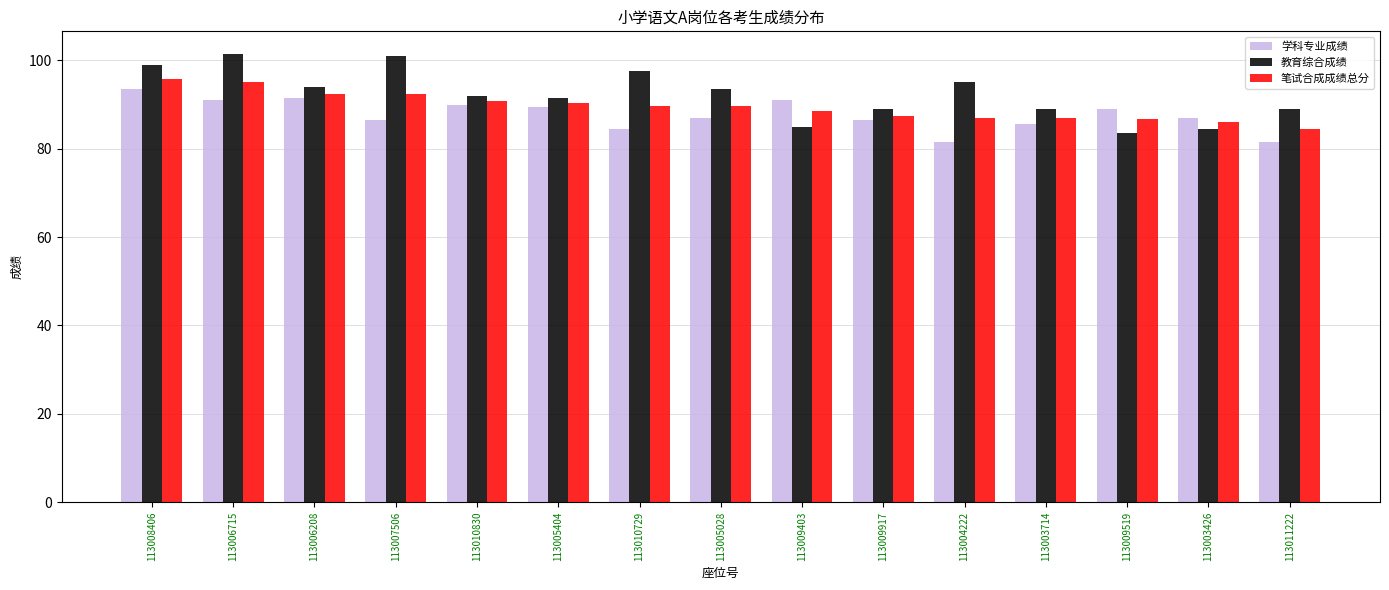

What is the label of the 2nd bar from the left?

113006715